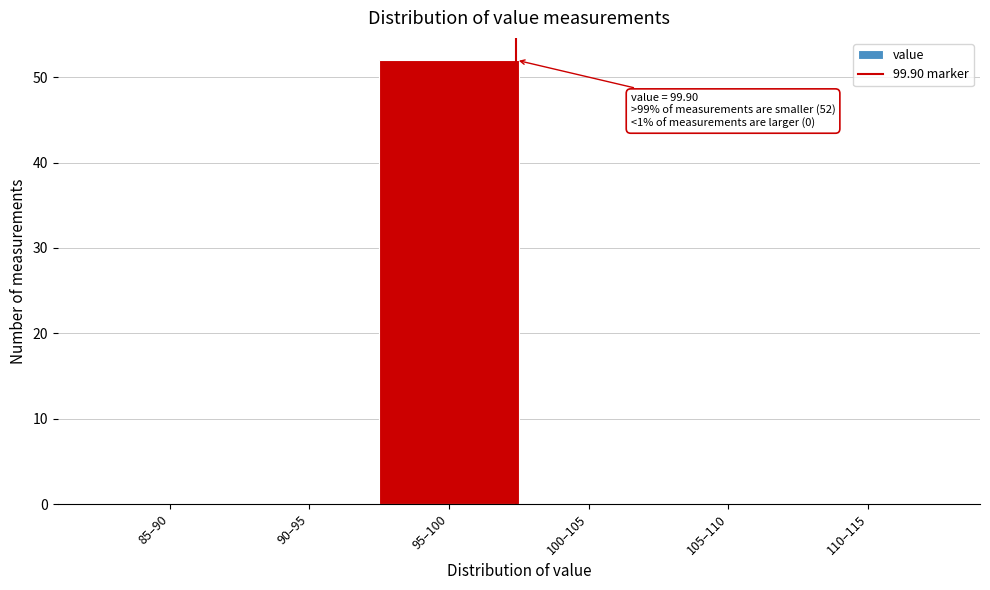

Reading left to right, transcribe all the data shown in this chart.

85–90=0	90–95=0	95–100=52	100–105=0	105–110=0	110–115=0